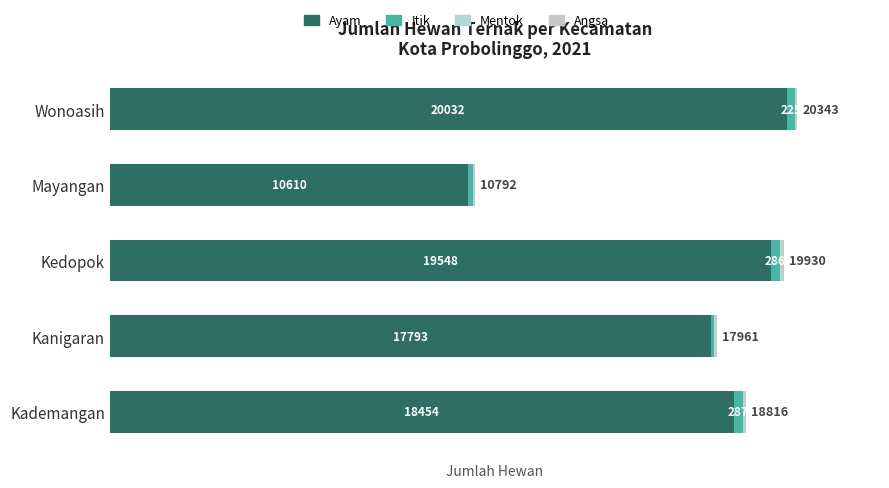

What is the value of the Mentok bar at the 4th from the left?

53